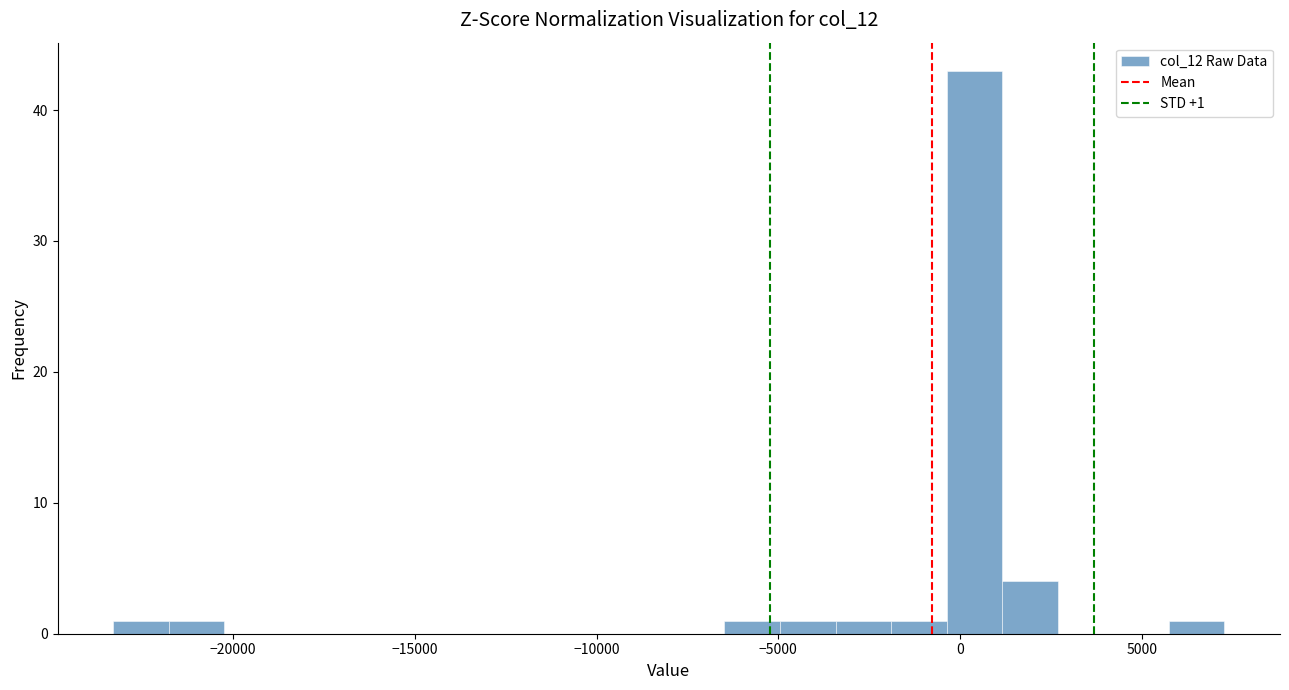

Around what value on the x-axis is the tallest bar? Give the approximate position of its centre, as read against the axis.

500